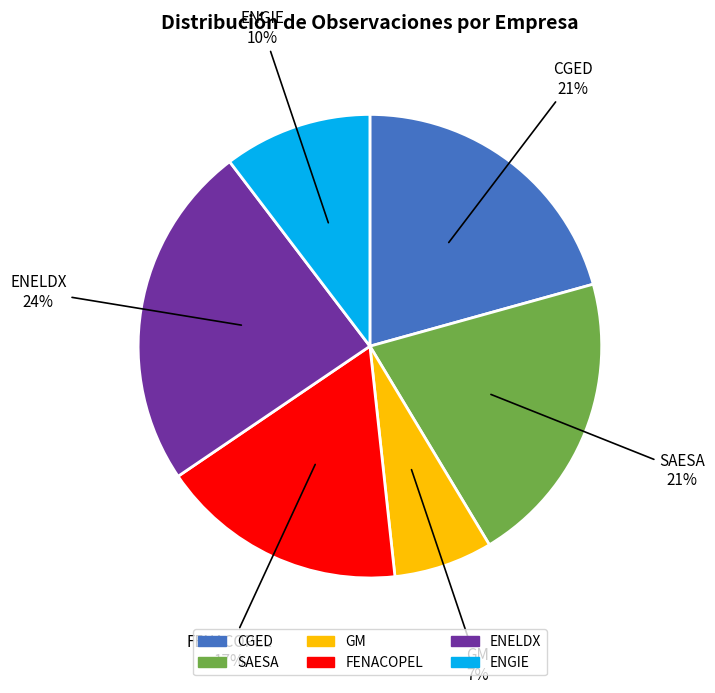

To the nearest percent, what is the difference between the largest and smallest slice percentages?

17%